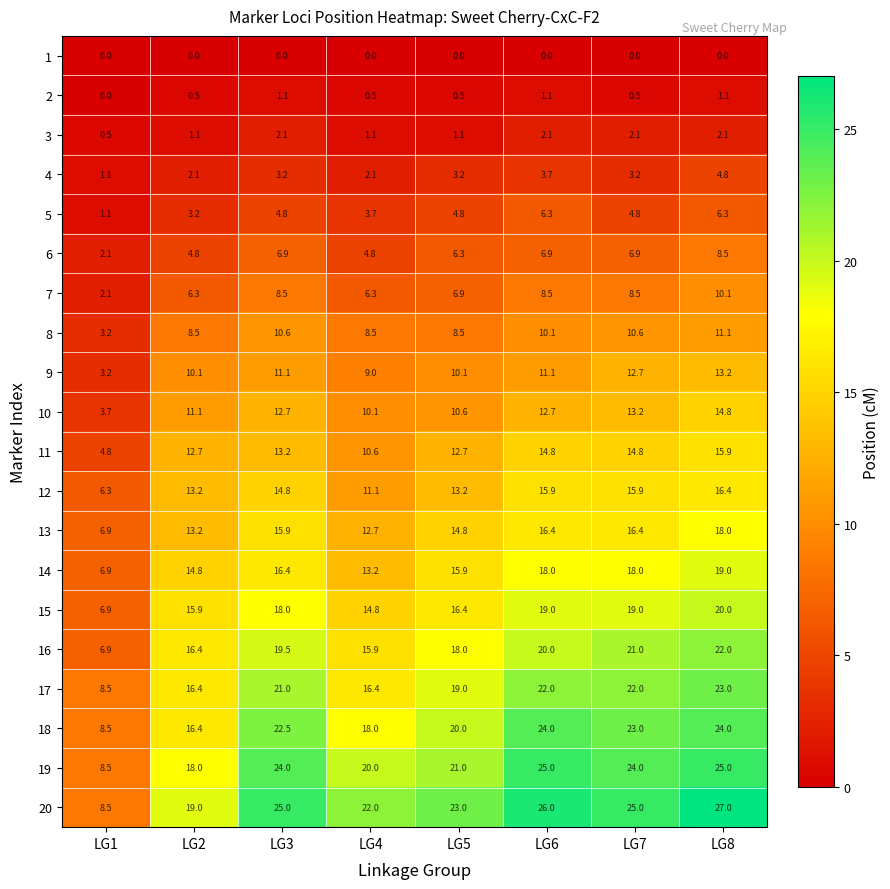

What is the difference between the 18 values at LG5 and LG3?

2.5